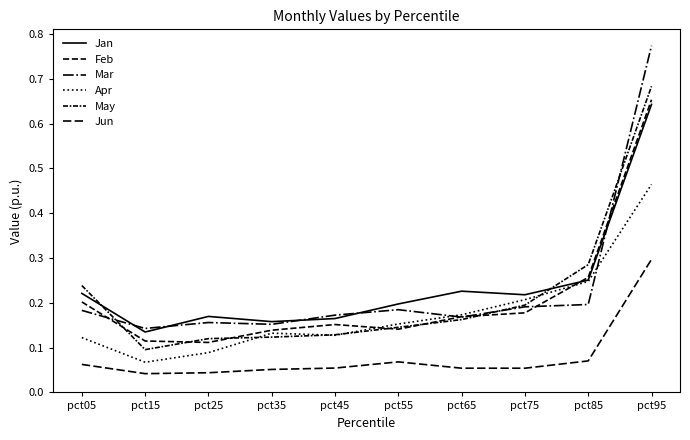

Does the chart display data point markers on the line(s)?

No